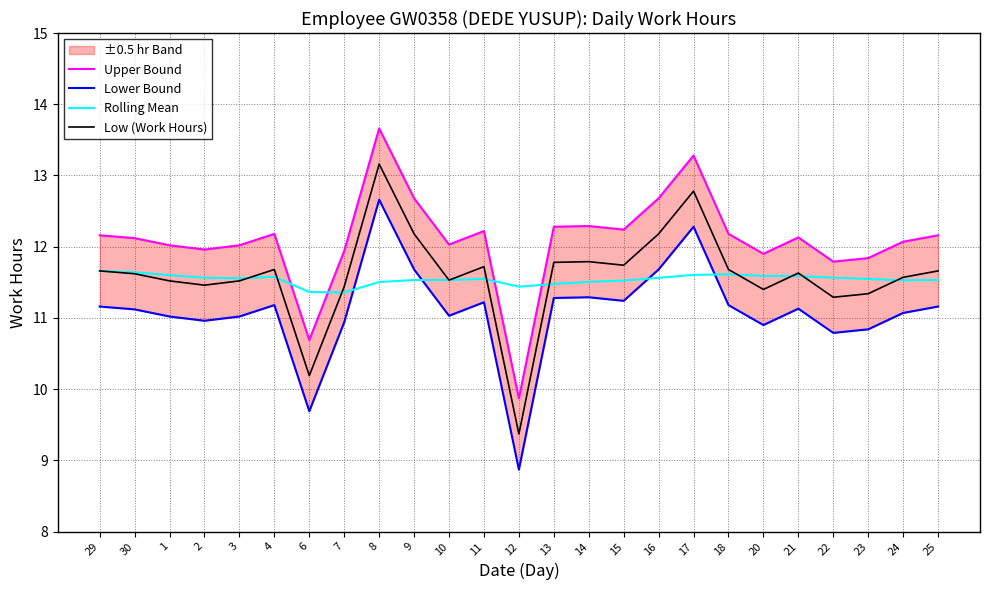

Which series has the largest total across all categories?

Upper Bound